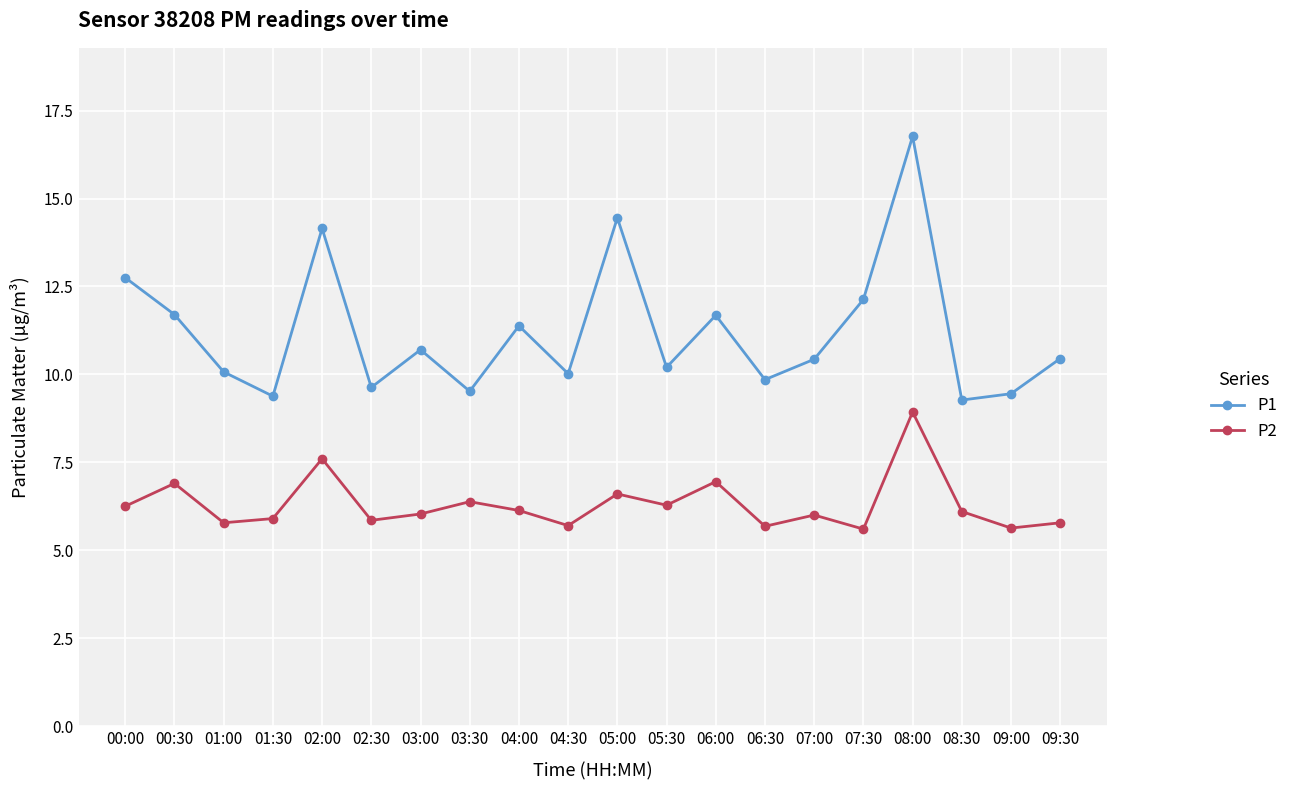

At which label does P2 reach its peak?

08:00